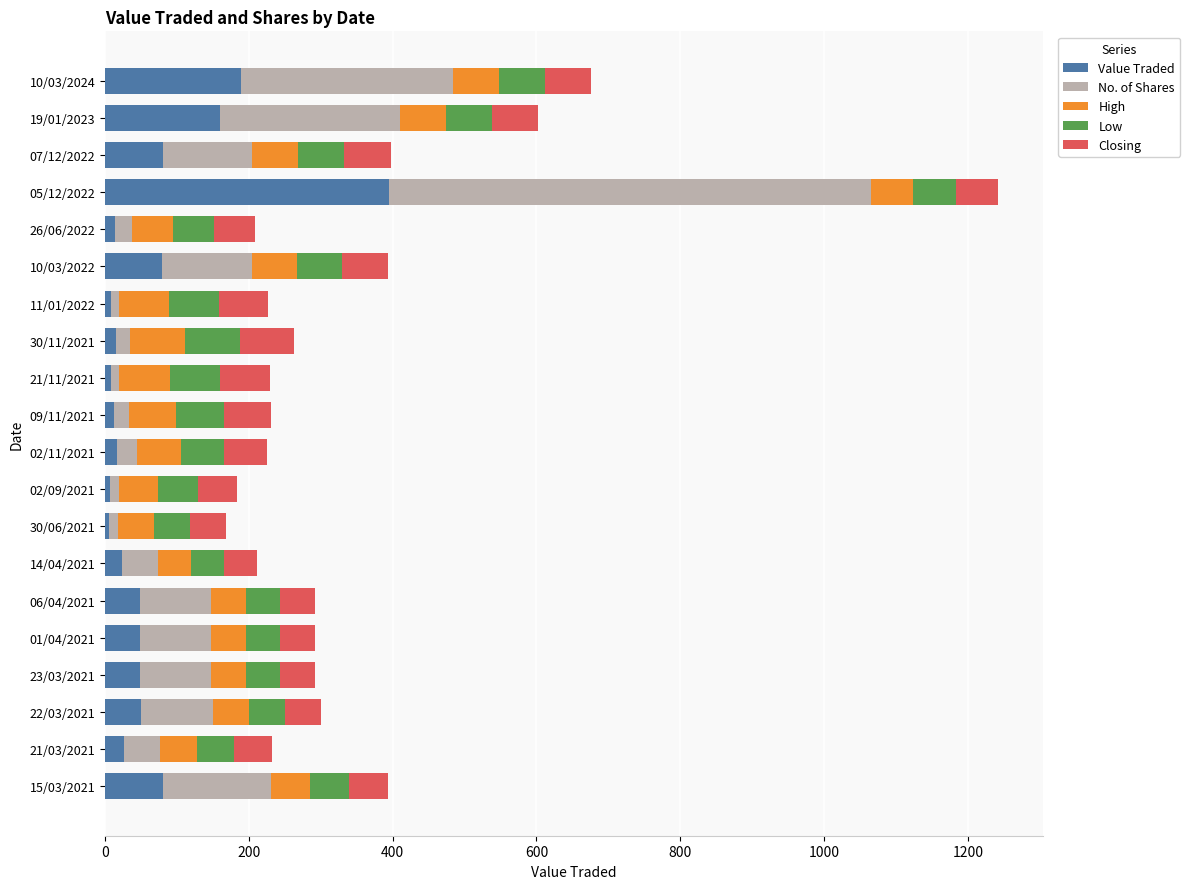

What is the average value of the Value Traded series?

66